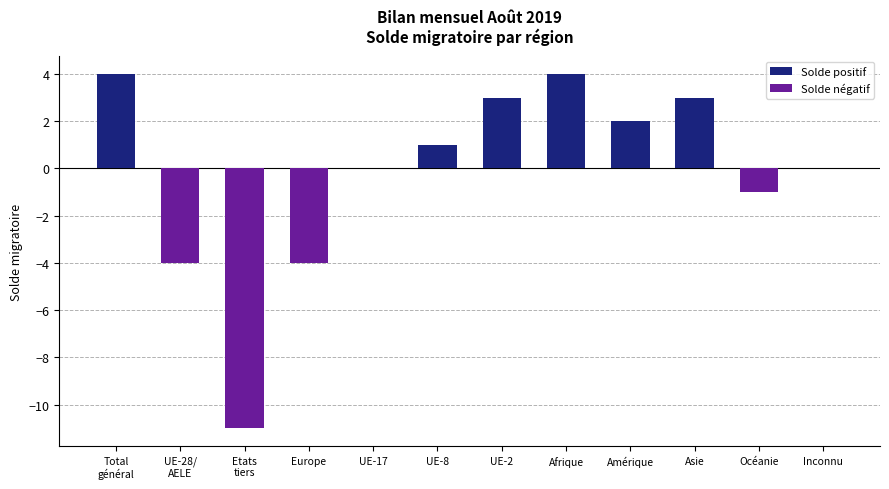

What is the change in value from UE-17 to UE-8?

+1